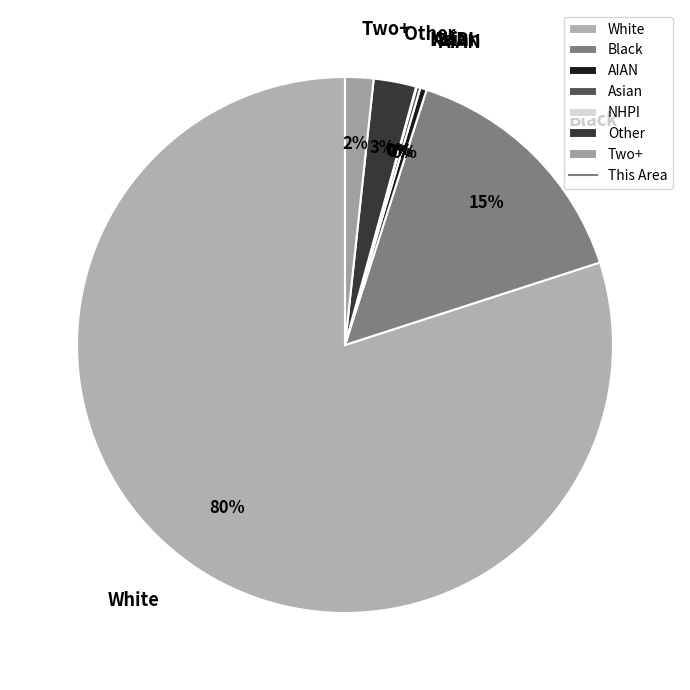

True or false: AIAN accounts for 0% of the total.

True